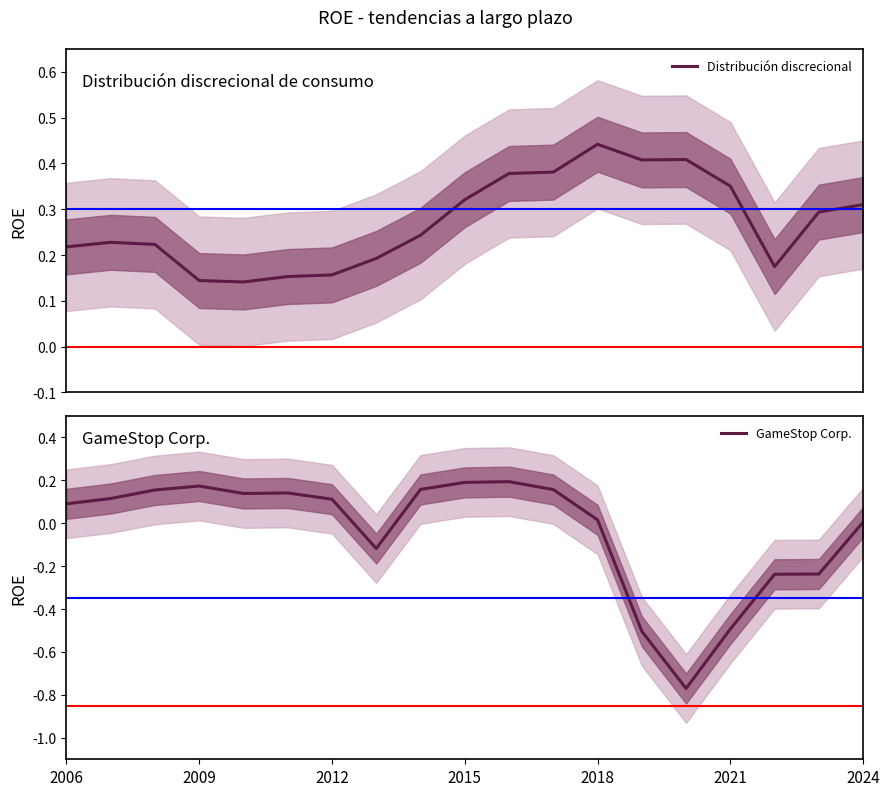

Where do GameStop Corp. and Distribución discrecional first cross each other?

2012 and 2015